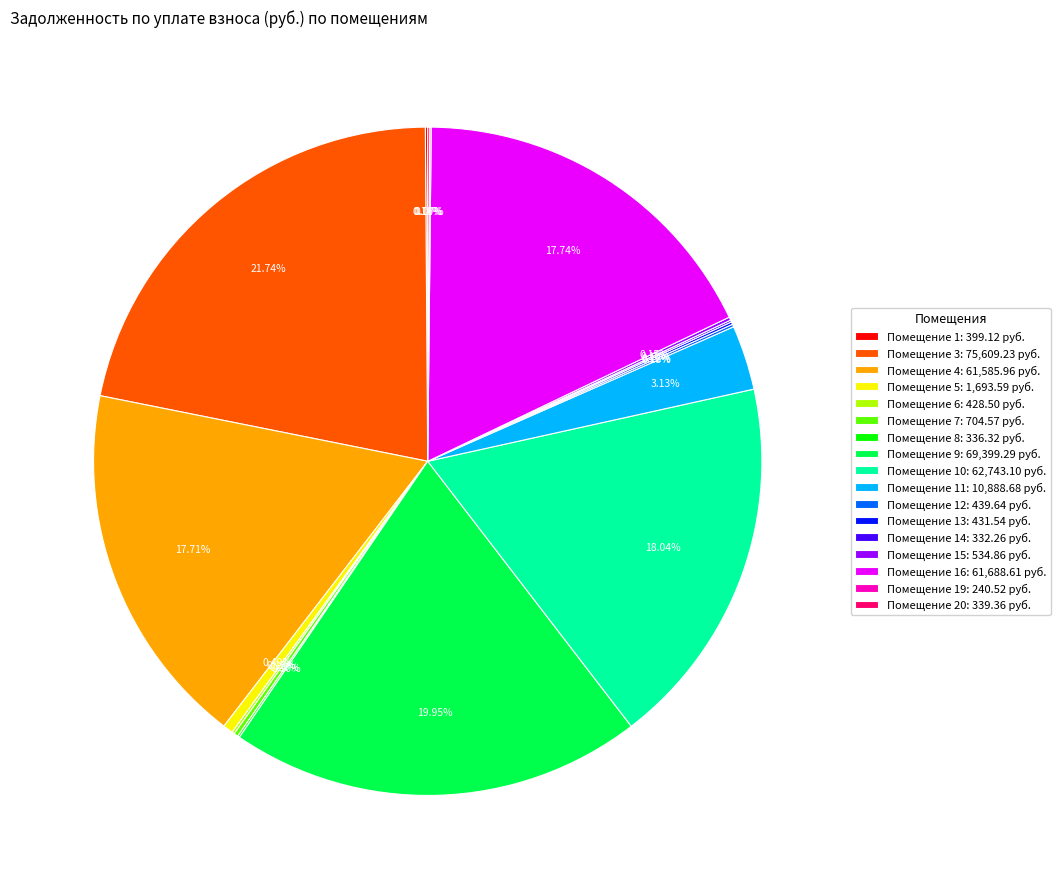

Between Помещение 16: 61,688.61 руб. and Помещение 3: 75,609.23 руб., which is larger?

Помещение 3: 75,609.23 руб.